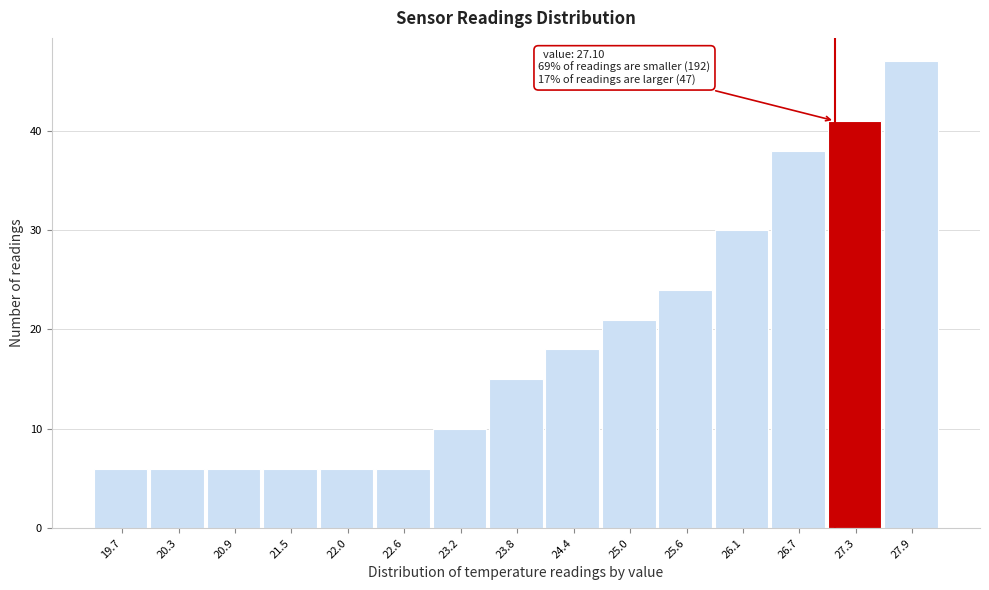

Over which range of the x-axis is the bar tallest?

27.6 to 28.2